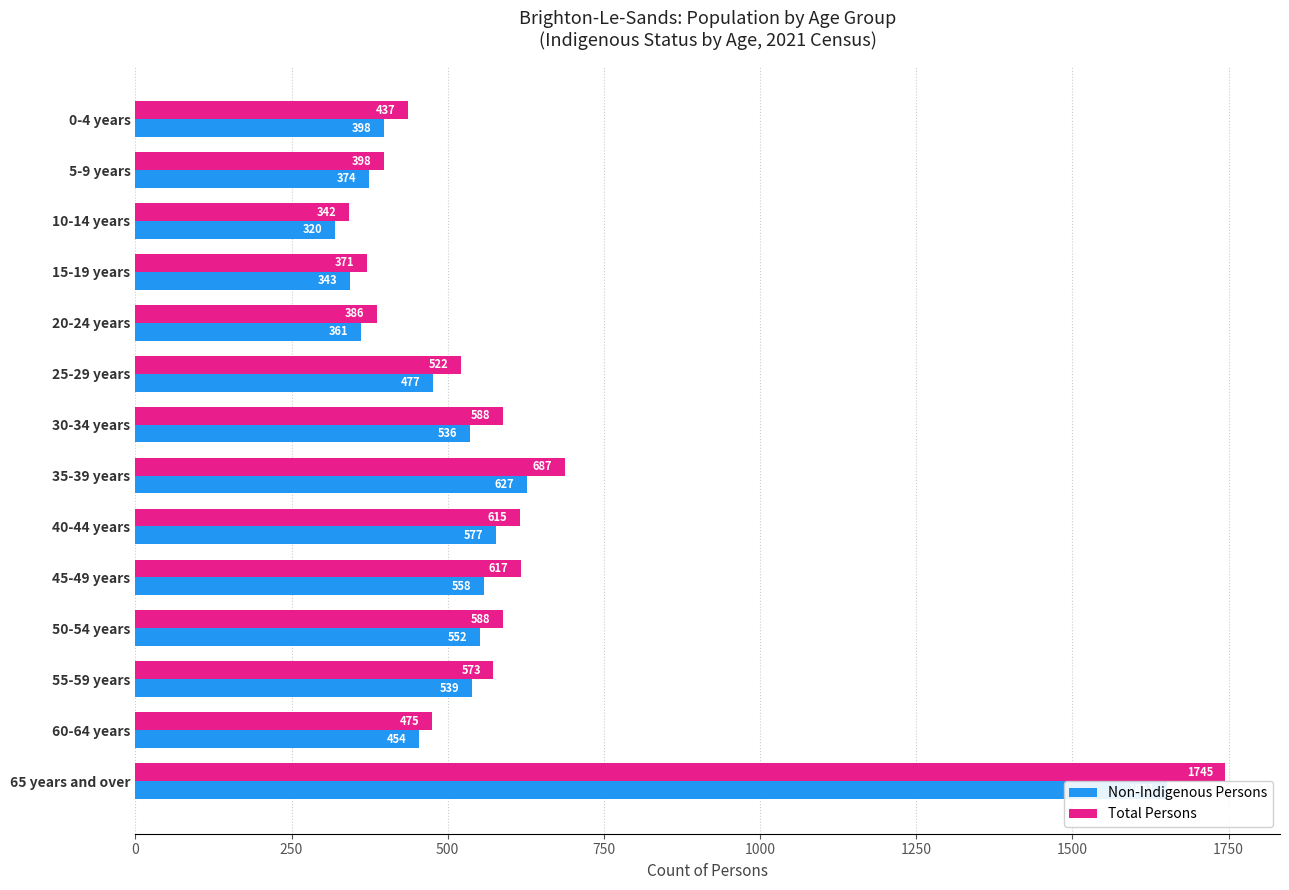

What is the difference between the Total Persons values at 35-39 years and 5-9 years?

289